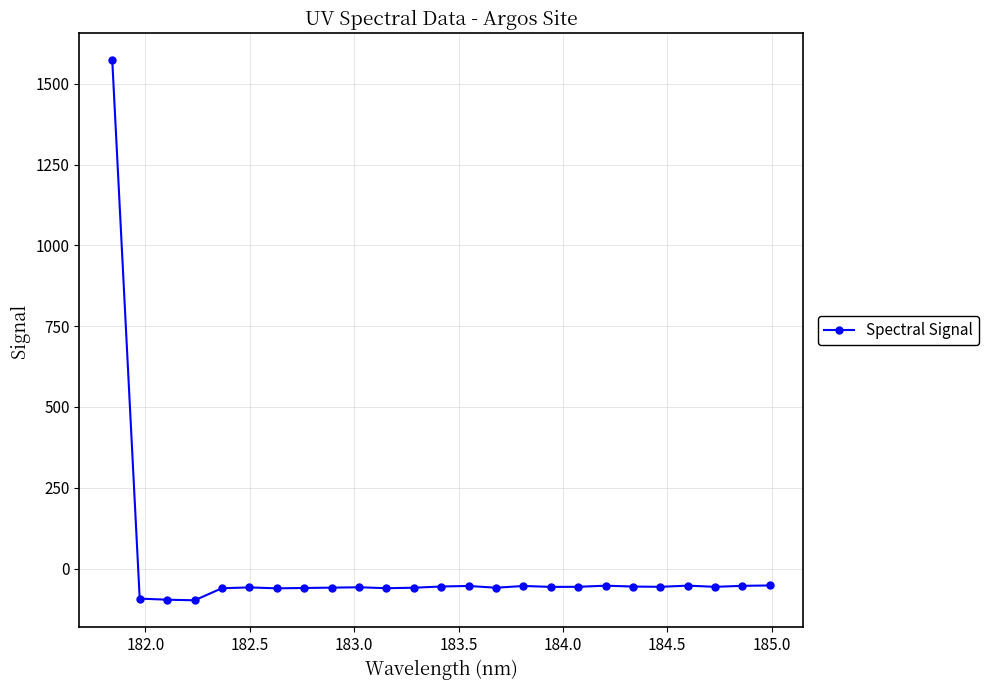

What is the value of the 12th point from the left?

-59.2